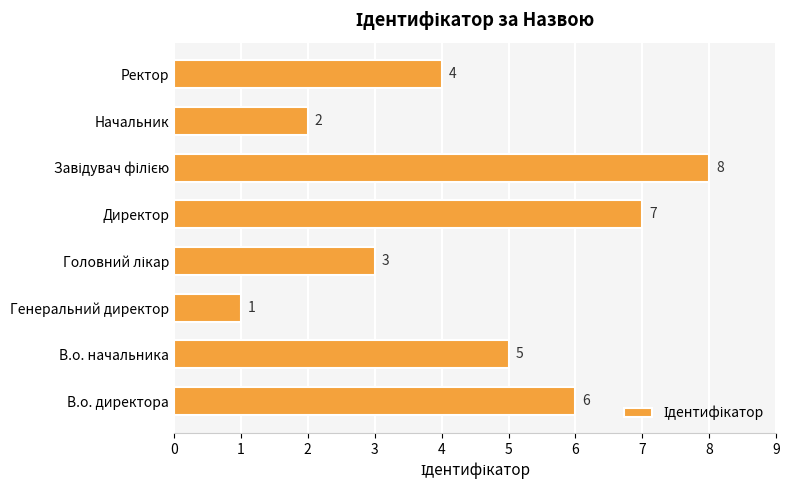

How many distinct data groups are displayed?

1